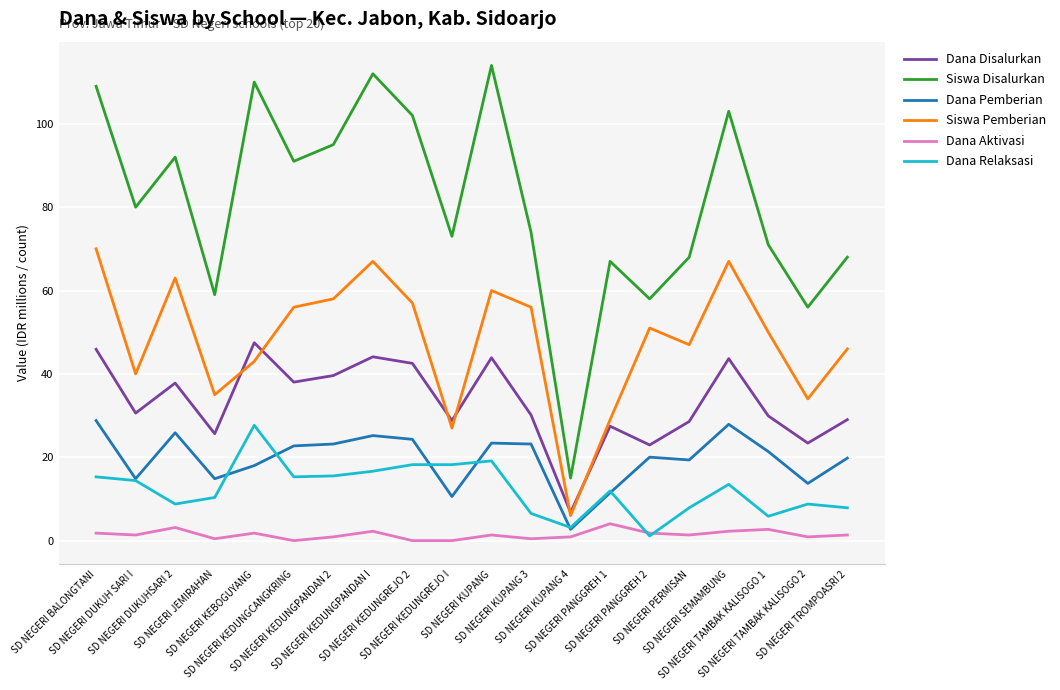

Does the chart have visible grid lines?

Yes